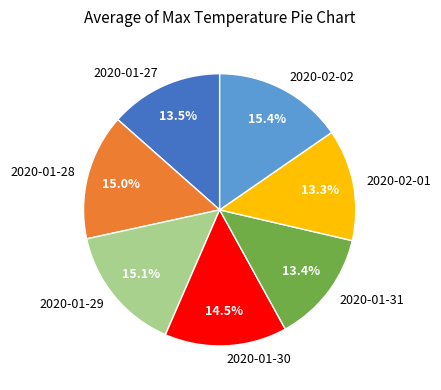

Is 2020-02-02 the majority of the pie?

No